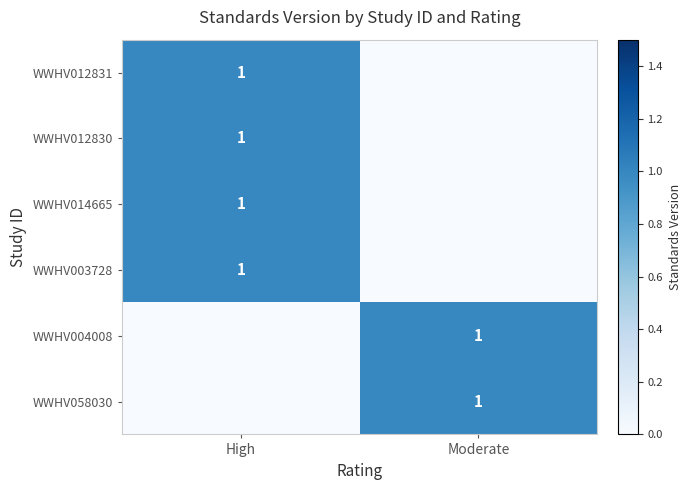

The value of WWHV014665 at High is 1. True or false?

True